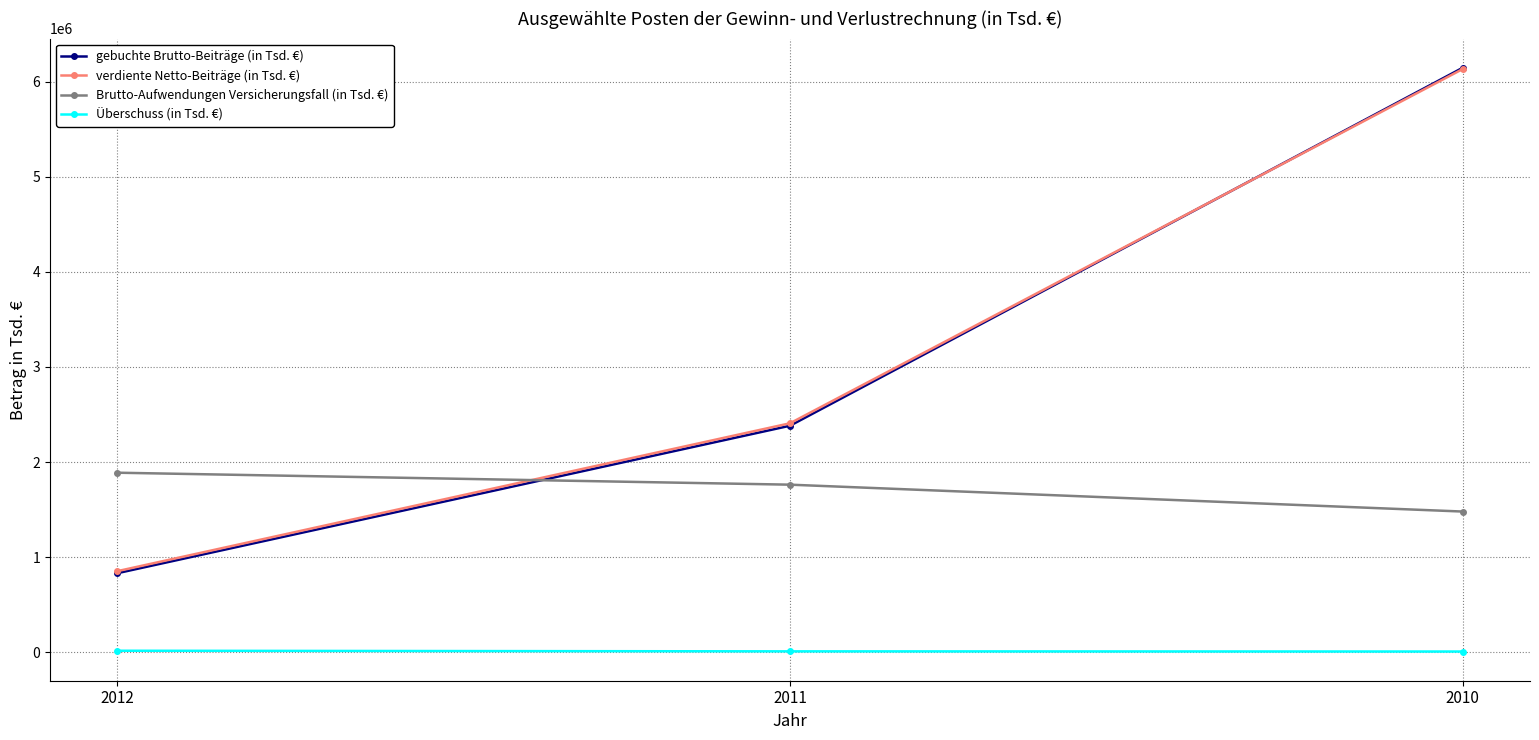

List the labels in order of verdiente Netto-Beiträge (in Tsd. €) value, largest first.

2010, 2011, 2012